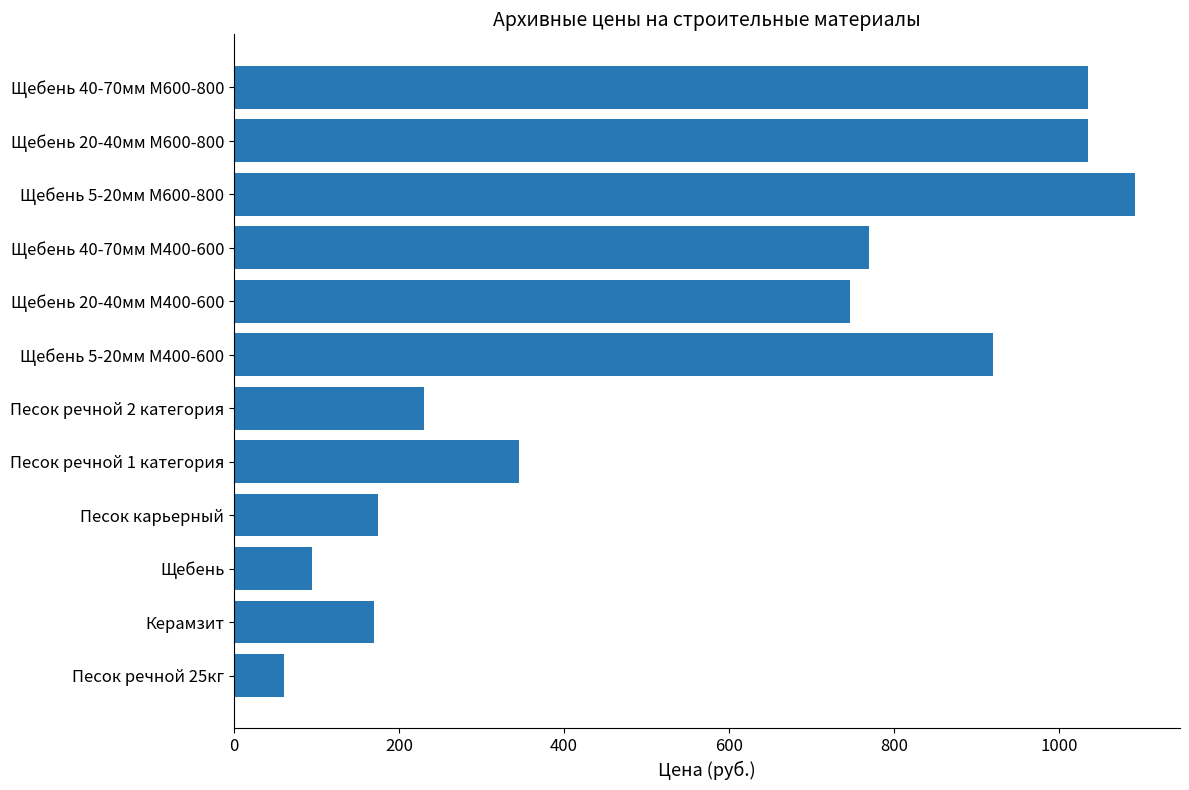

What is the difference between the second highest and second lowest values?

941